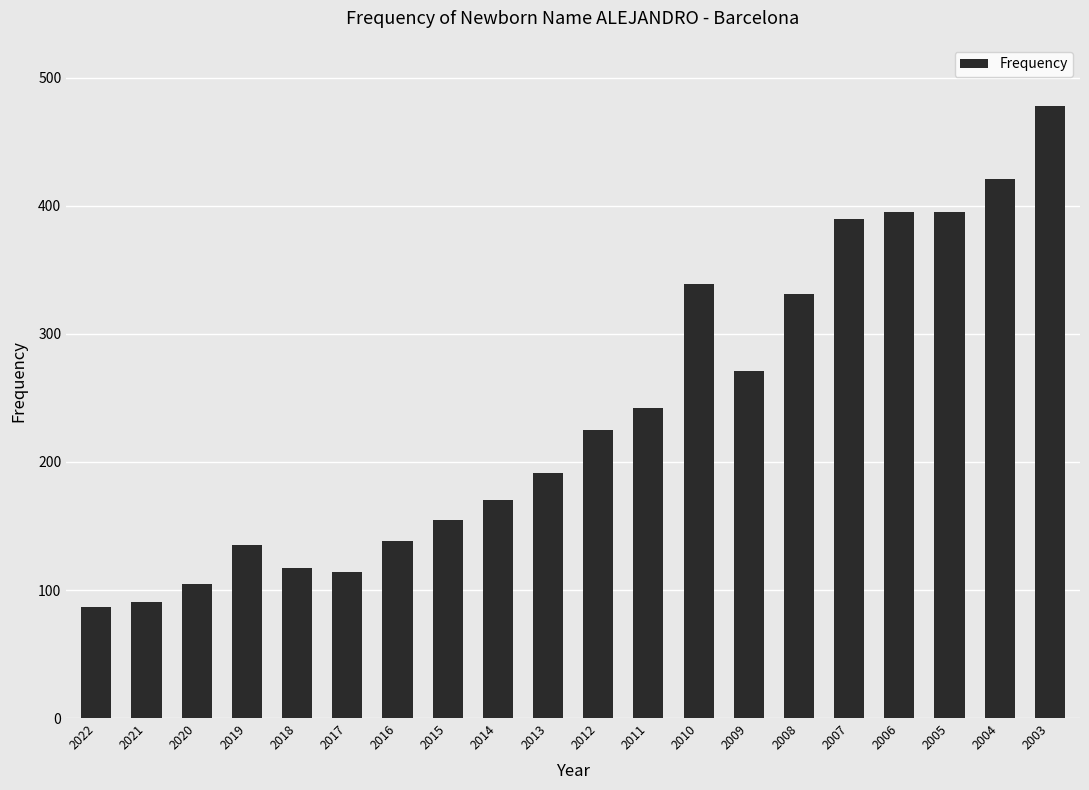

What is the ratio of the value at 2005 to the value at 2016?

2.9